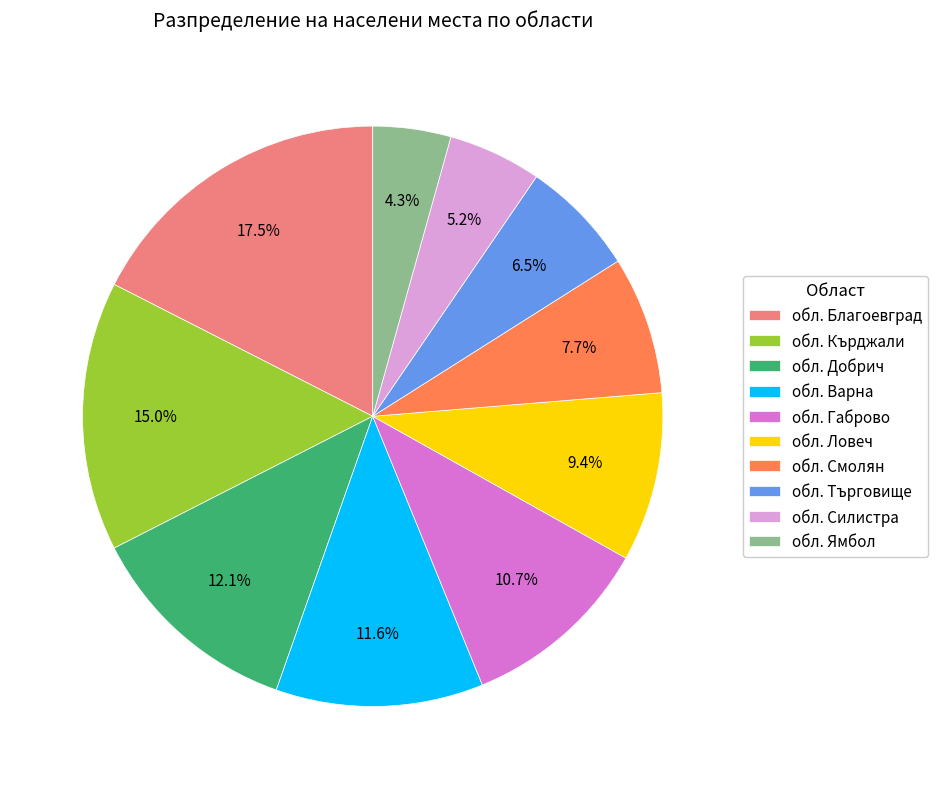

Between обл. Ямбол and обл. Благоевград, which is larger?

обл. Благоевград